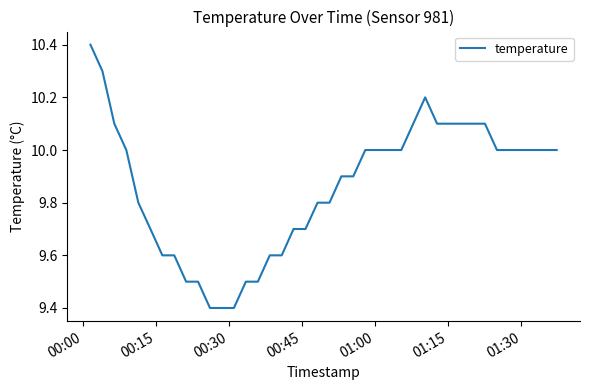

What is the minimum value shown in the chart?

9.4